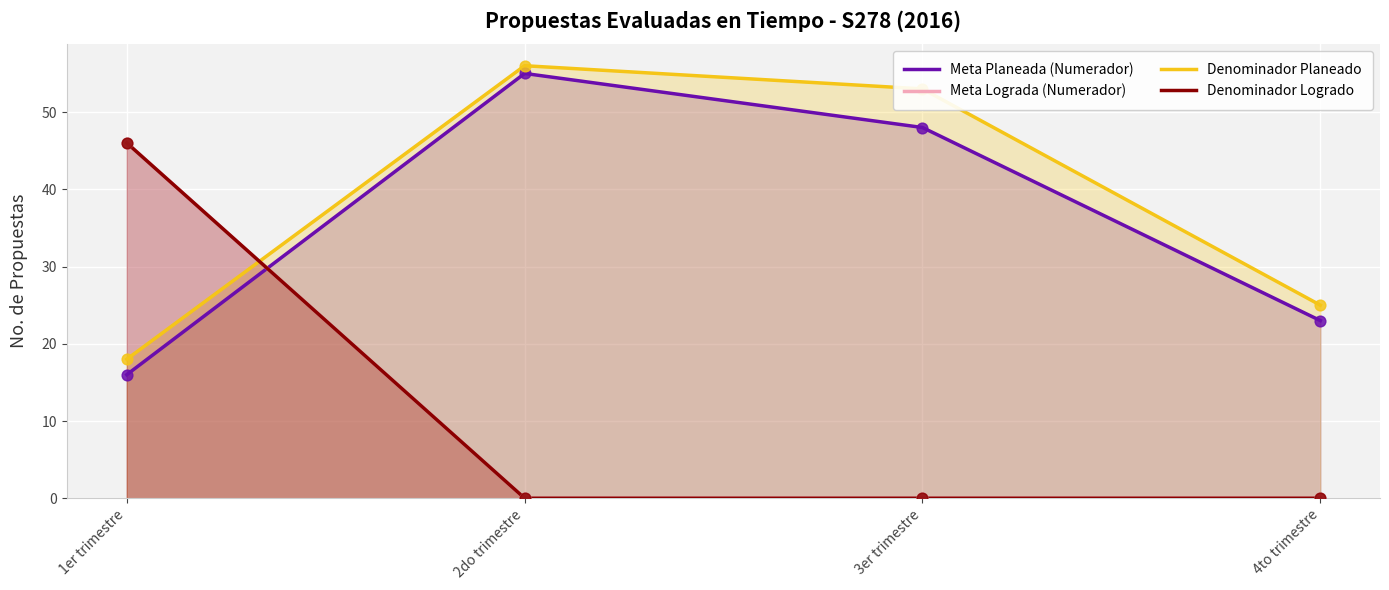

Is the value of Meta Lograda (Numerador) at 3er trimestre greater than the value of Denominador Logrado at 1er trimestre?

No